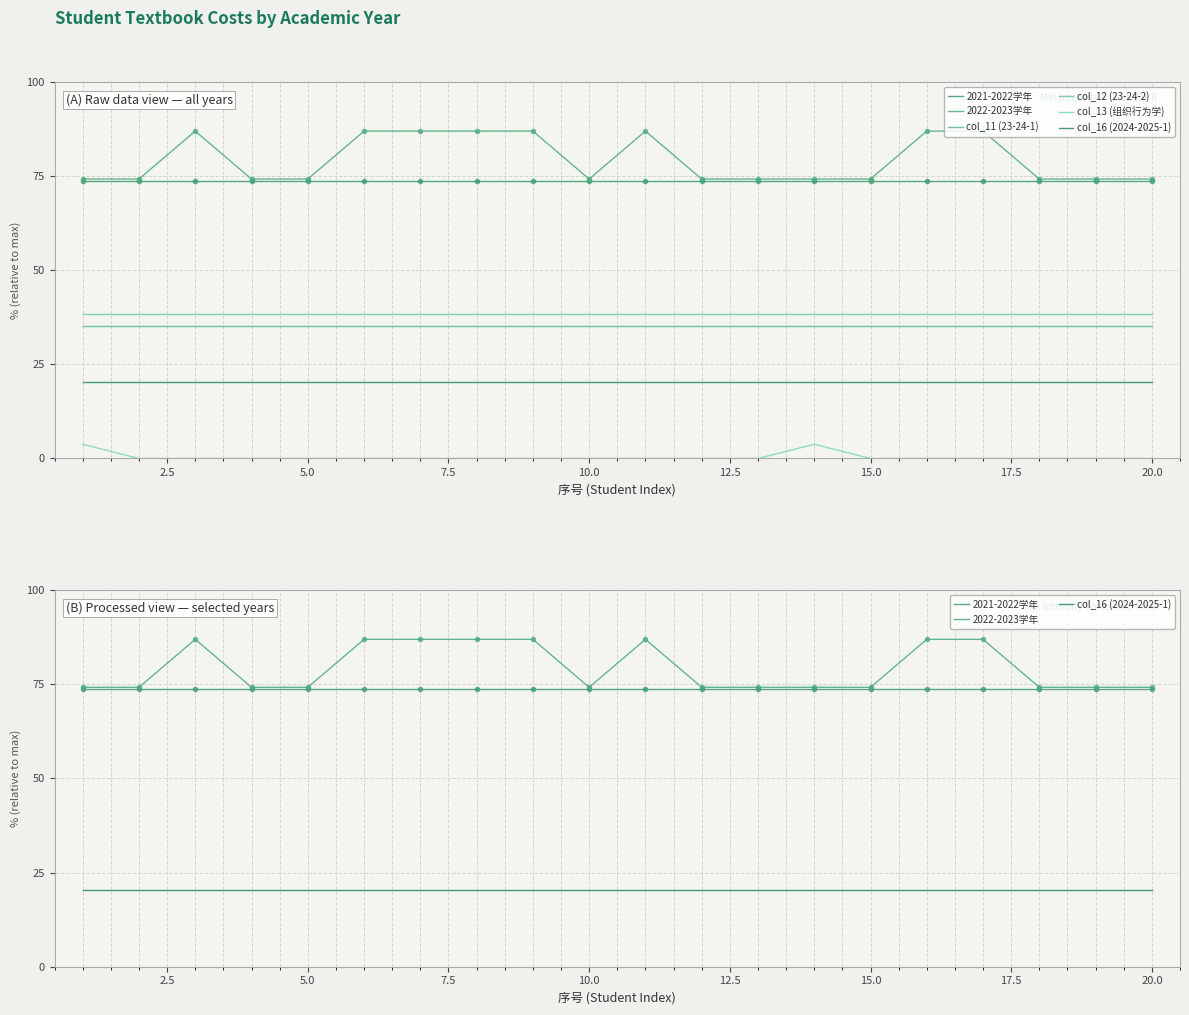

What is the average value of the col_13 (组织行为学) series?

3.4